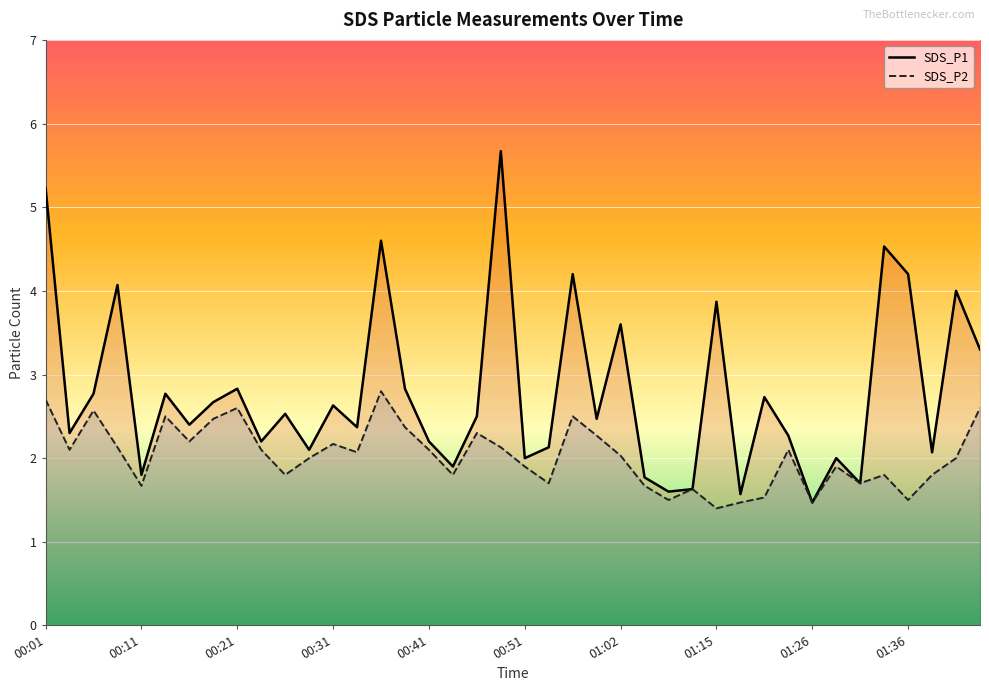

List the series in order of their peak value, highest first.

SDS_P1, SDS_P2